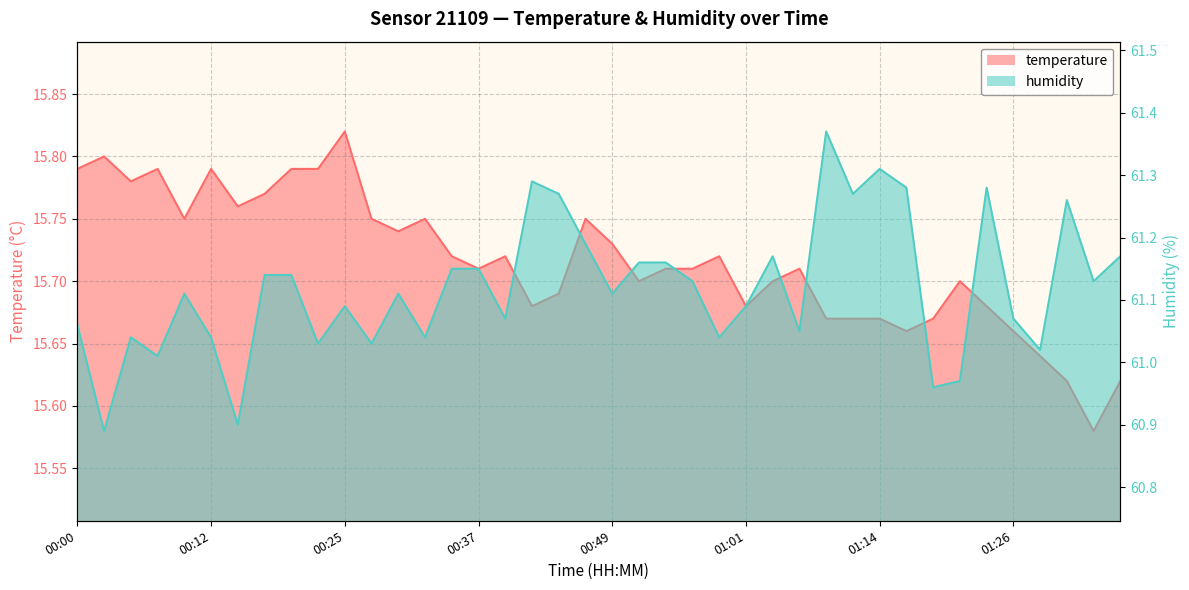

True or false: humidity and temperature intersect in this chart.

False